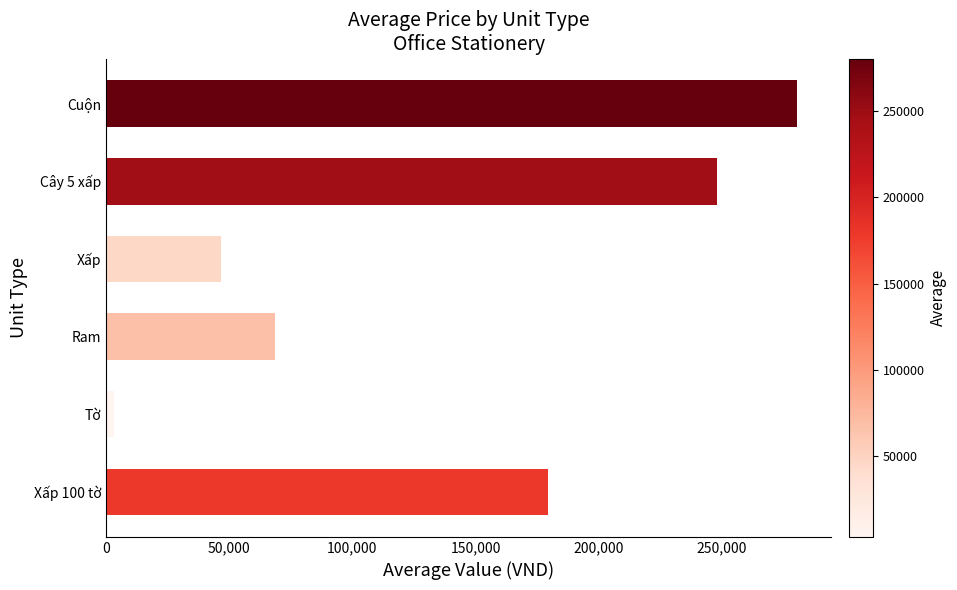

The value at Cuộn is 83420.2. True or false?

False